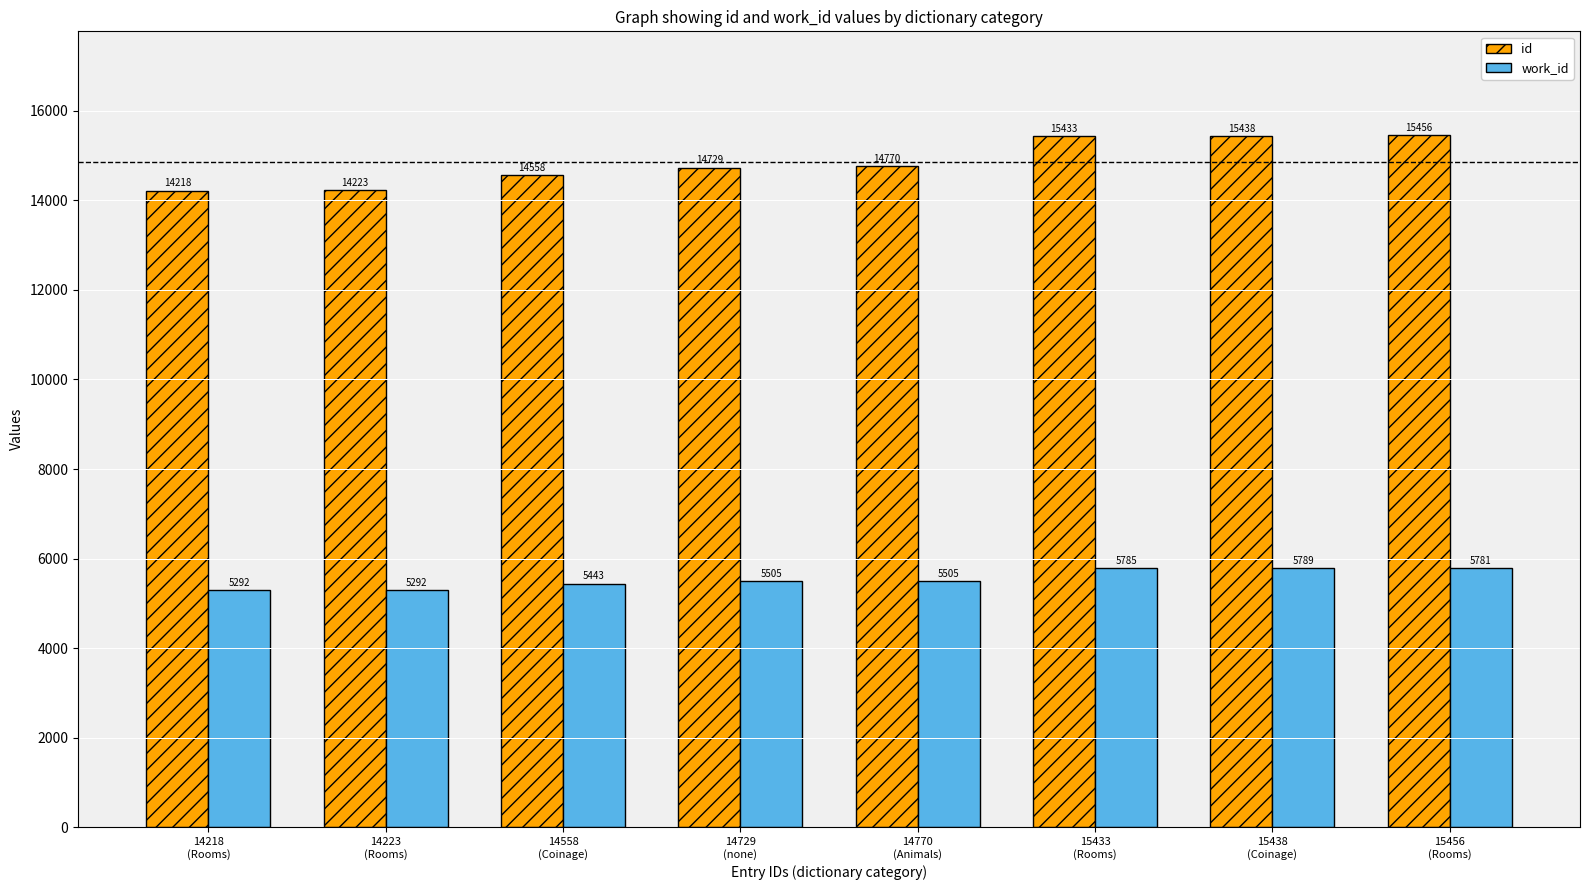

Between 14558
(Coinage) and 14729
(none), which series saw the biggest shift?

id